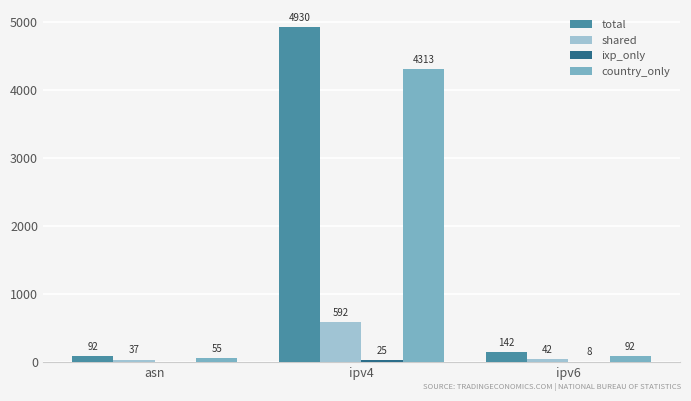

What is the sum of the country_only values at asn and ipv4?

4368